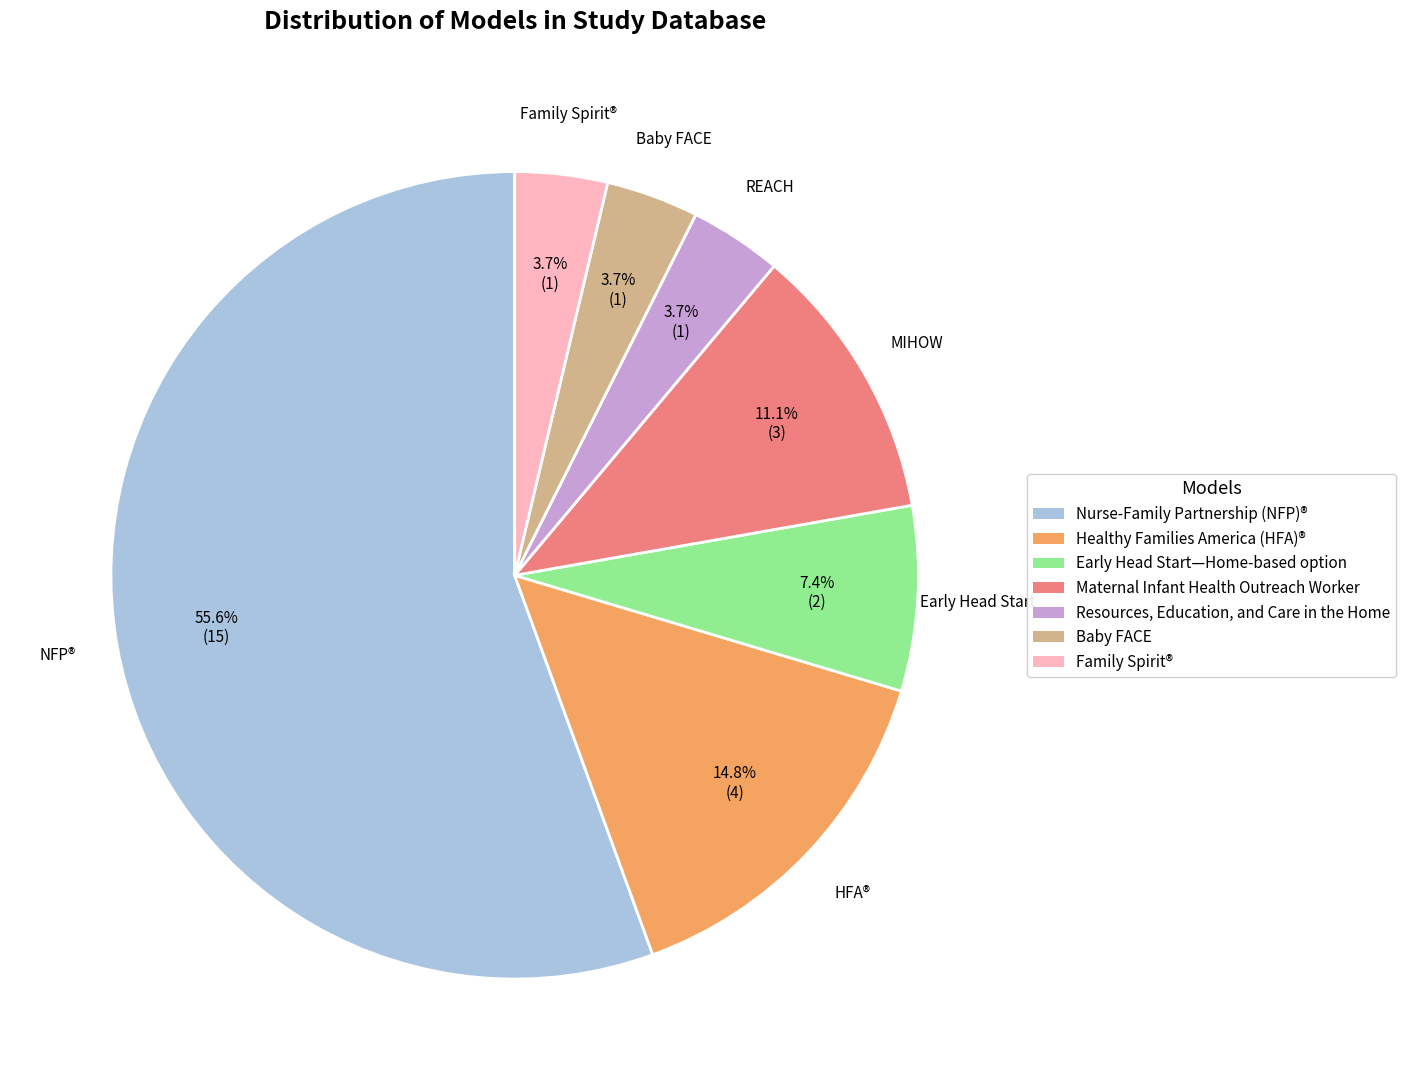

What percentage is the Healthy Families America (HFA)® slice, to the nearest percent?

15%